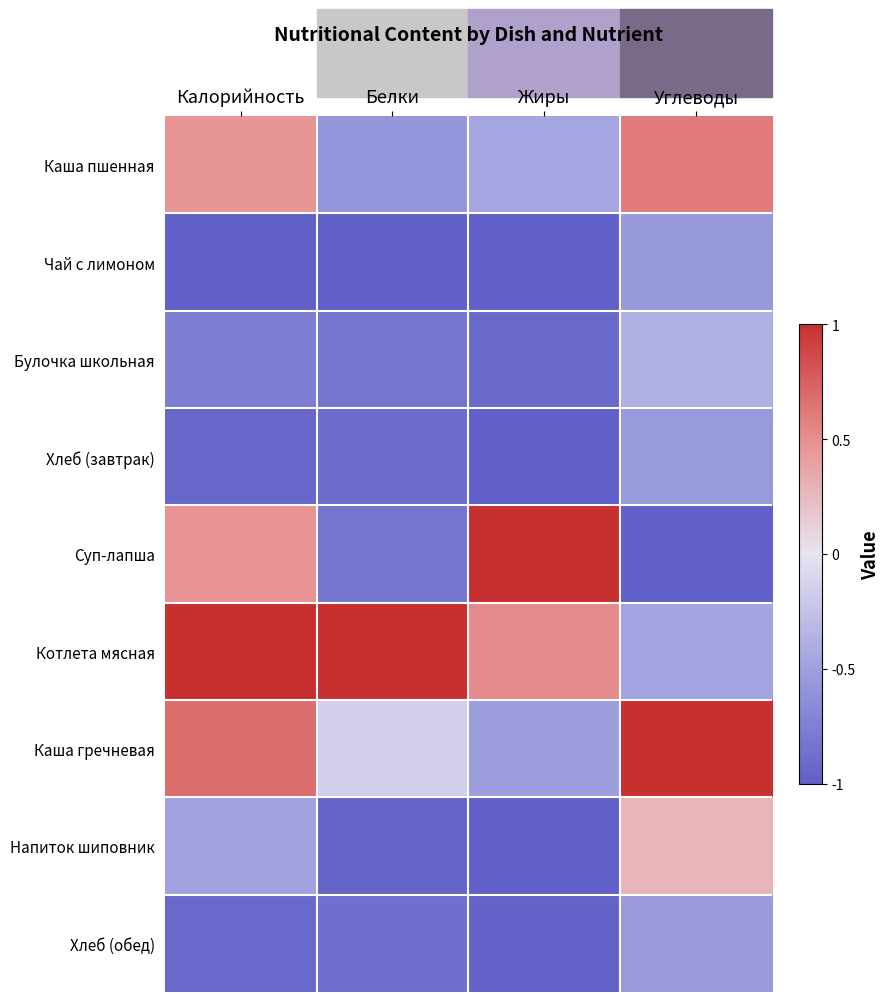

Which series has the largest total across all categories?

Котлета мясная